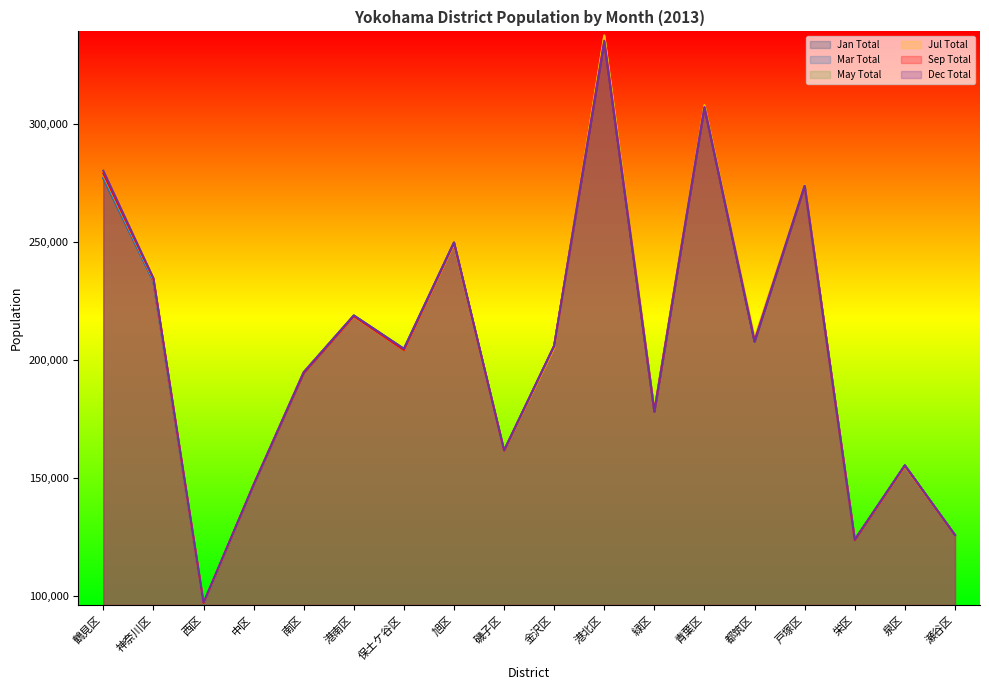

True or false: May Total and Mar Total cross at least once.

True